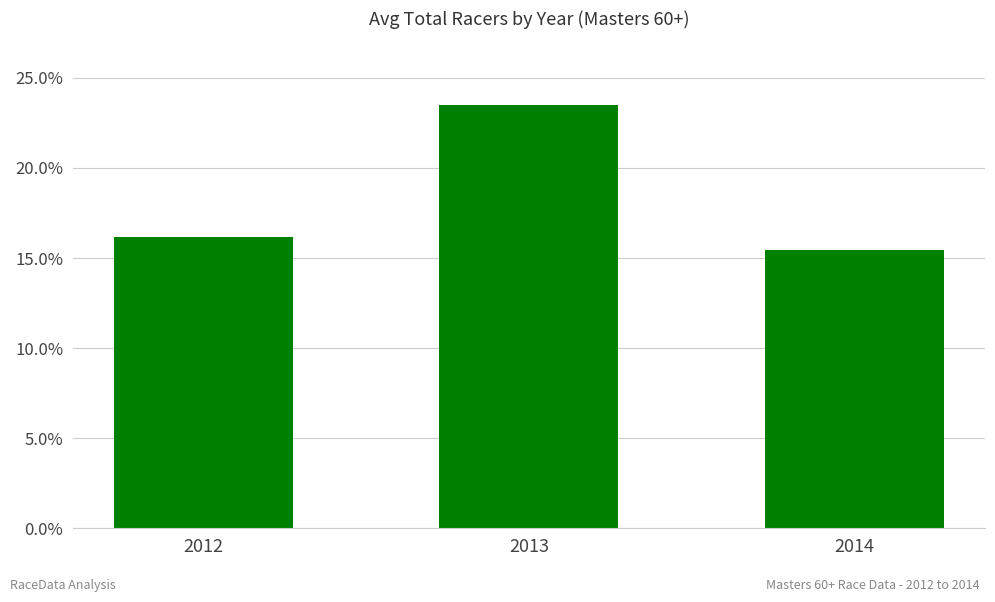

What is the minimum value shown in the chart?

15.4